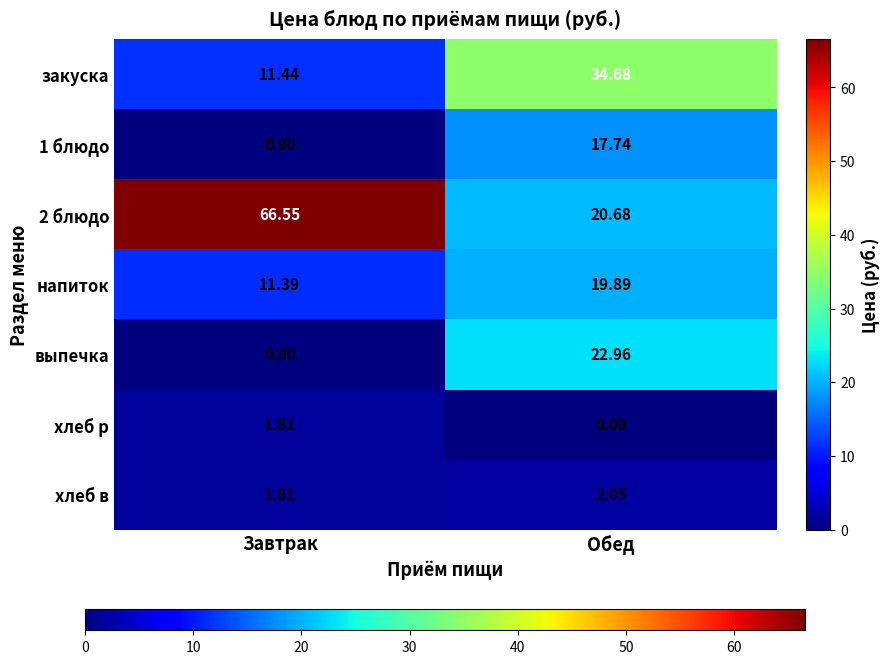

How many series are shown in this chart?

7